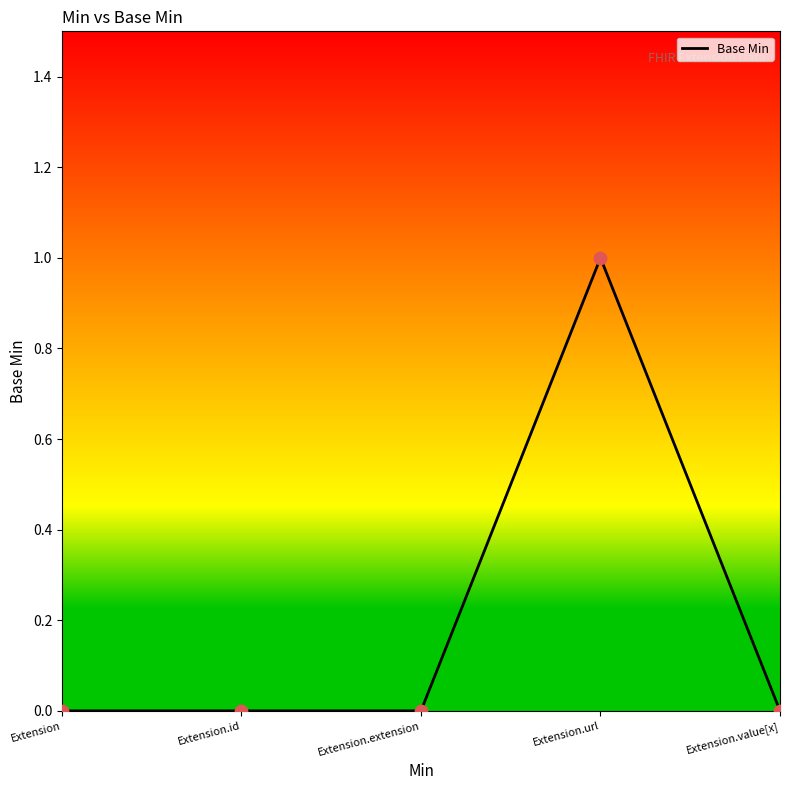

Which has a higher value, Extension.url or Extension?

Extension.url